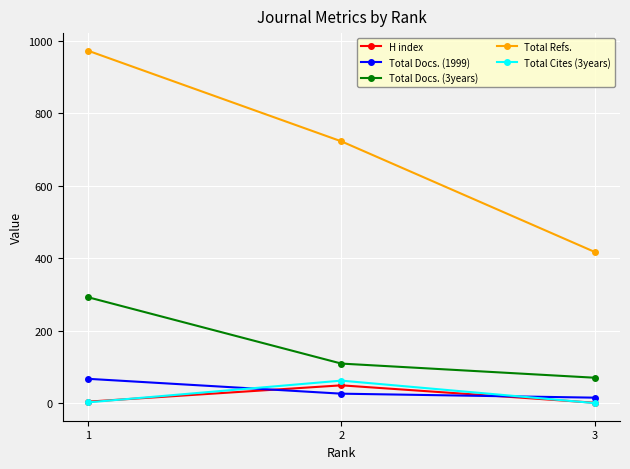

What is the minimum value for Total Docs. (1999)?

15